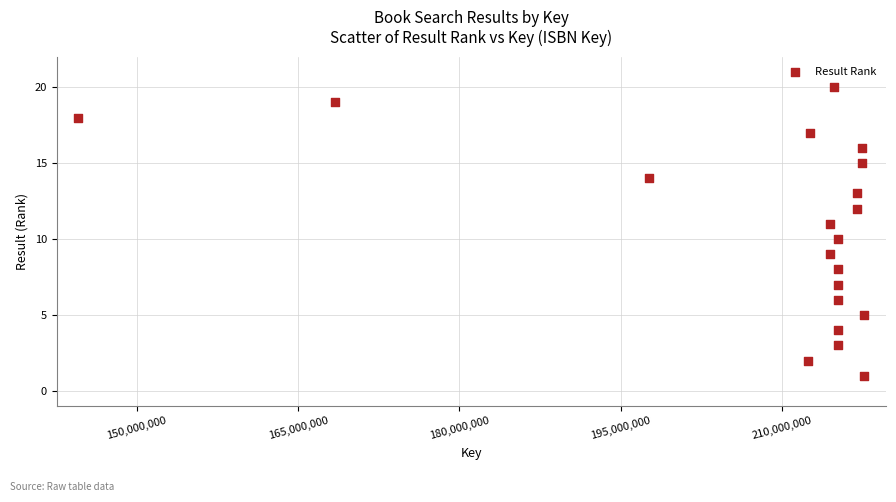

What is the range of X values (max minus min)?

73130814